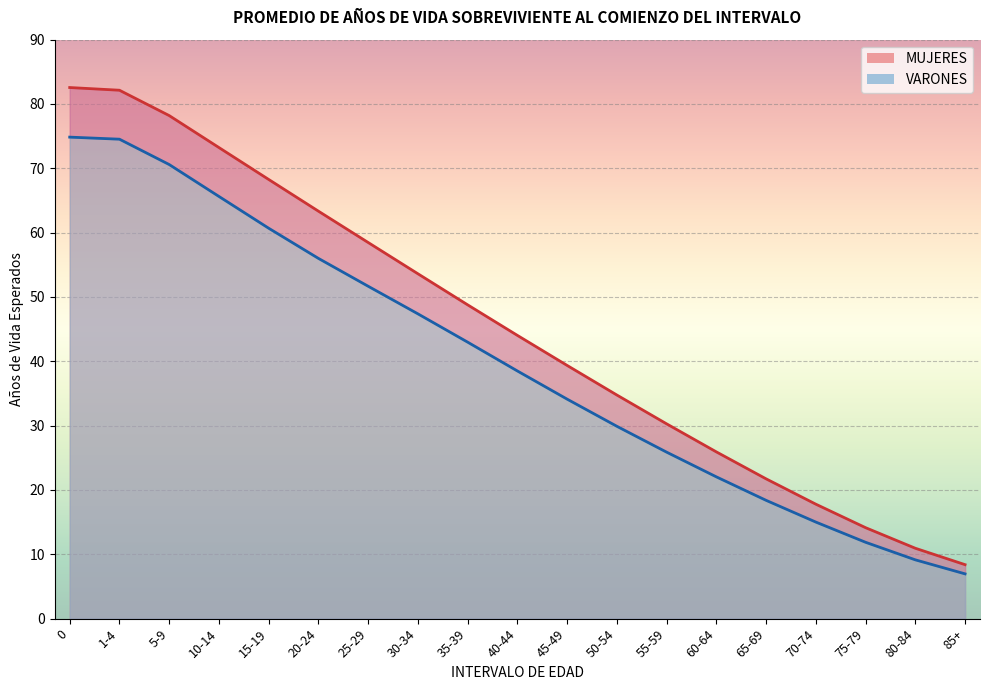

Rank the series by their maximum value, from lowest to highest.

VARONES, MUJERES